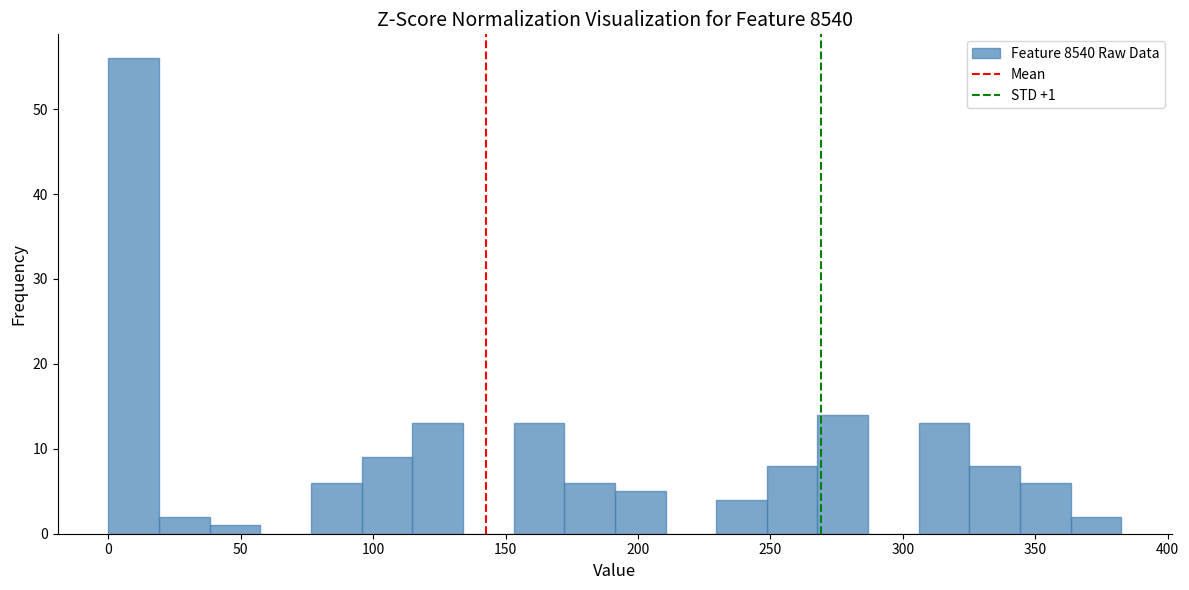

Read against the x-axis, roughly where is the centre of the tallest bar?

10